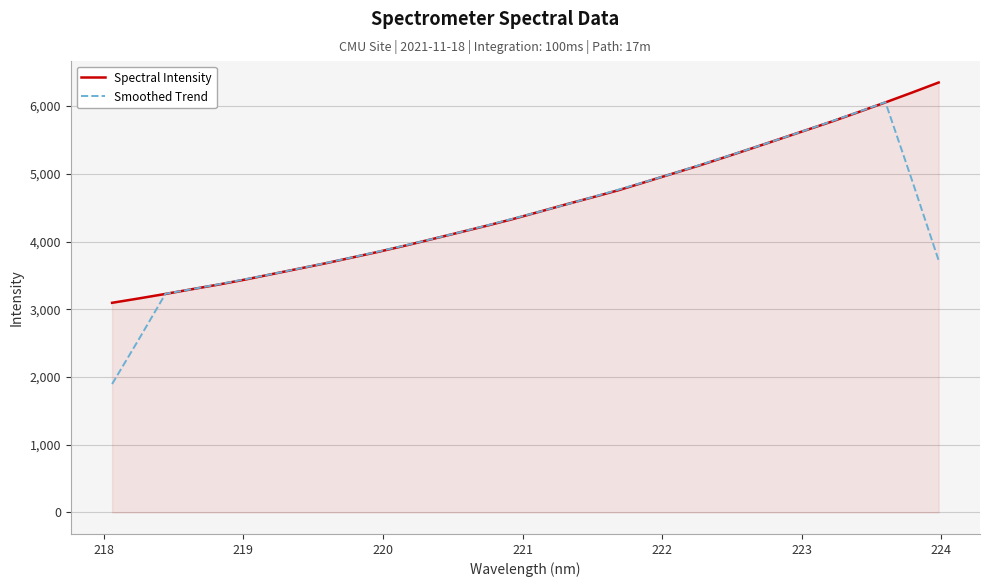

What is the difference between the maximum and minimum values in the Smoothed Trend series?

4161.2